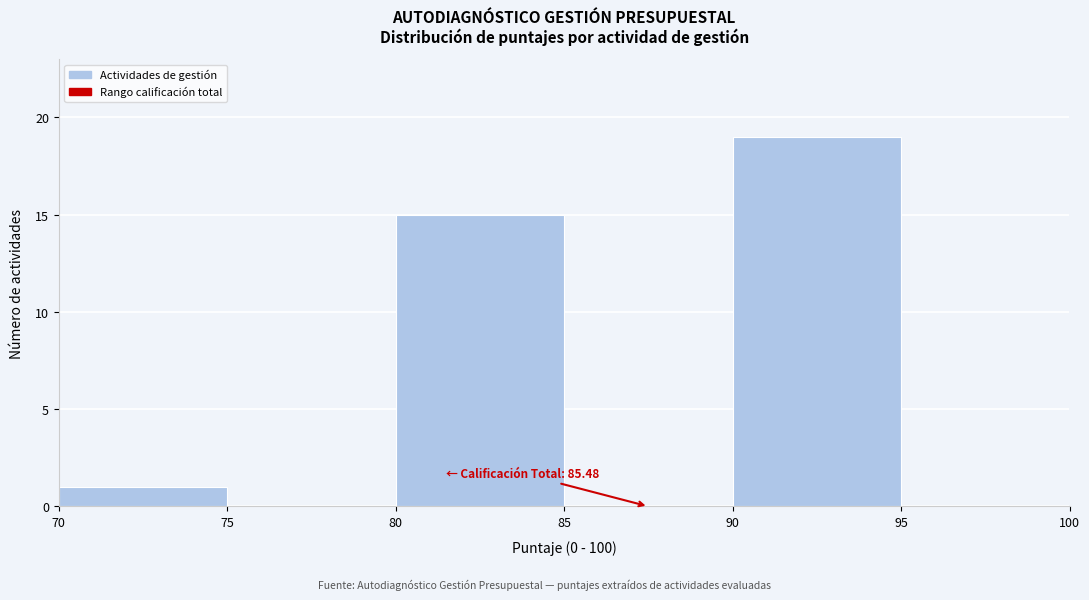

Over which range of the x-axis is the bar tallest?

90 to 95